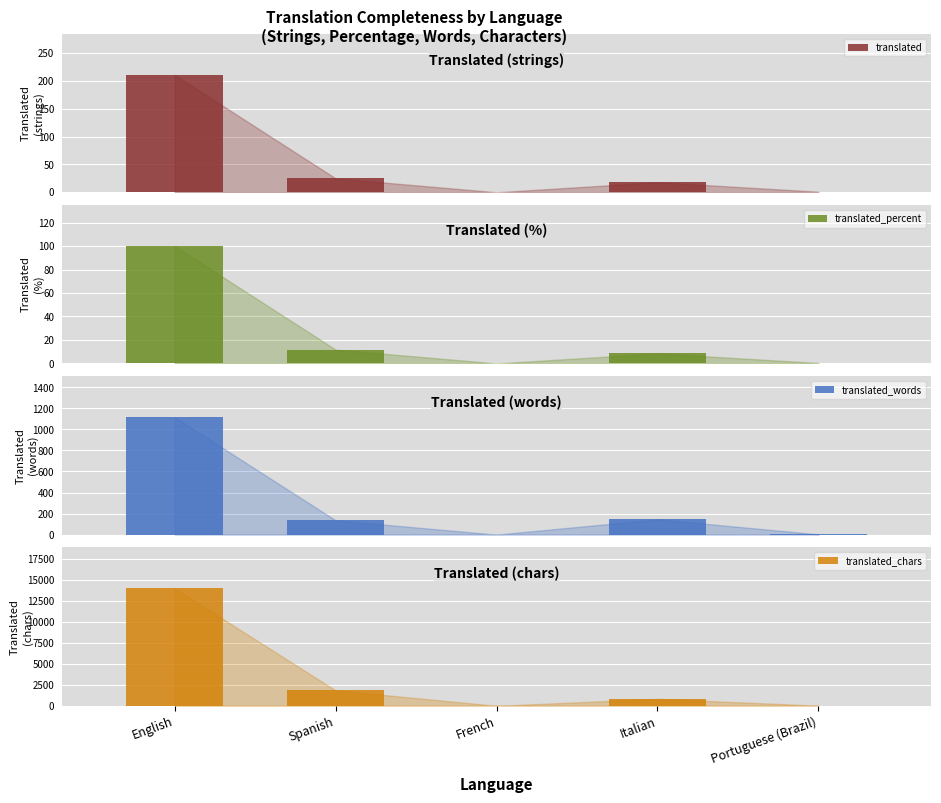

Reading right to left, list all the values displayed in this chart.

translated: Portuguese (Brazil)=1.0	Italian=18.0	French=0.0	Spanish=25.0	English=211.0
translated_percent: Portuguese (Brazil)=0.4	Italian=8.5	French=0.0	Spanish=11.8	English=100.0
translated_words: Portuguese (Brazil)=3.0	Italian=145.0	French=0.0	Spanish=136.0	English=1116.0
translated_chars: Portuguese (Brazil)=18.0	Italian=821.0	French=0.0	Spanish=1830.0	English=13954.0